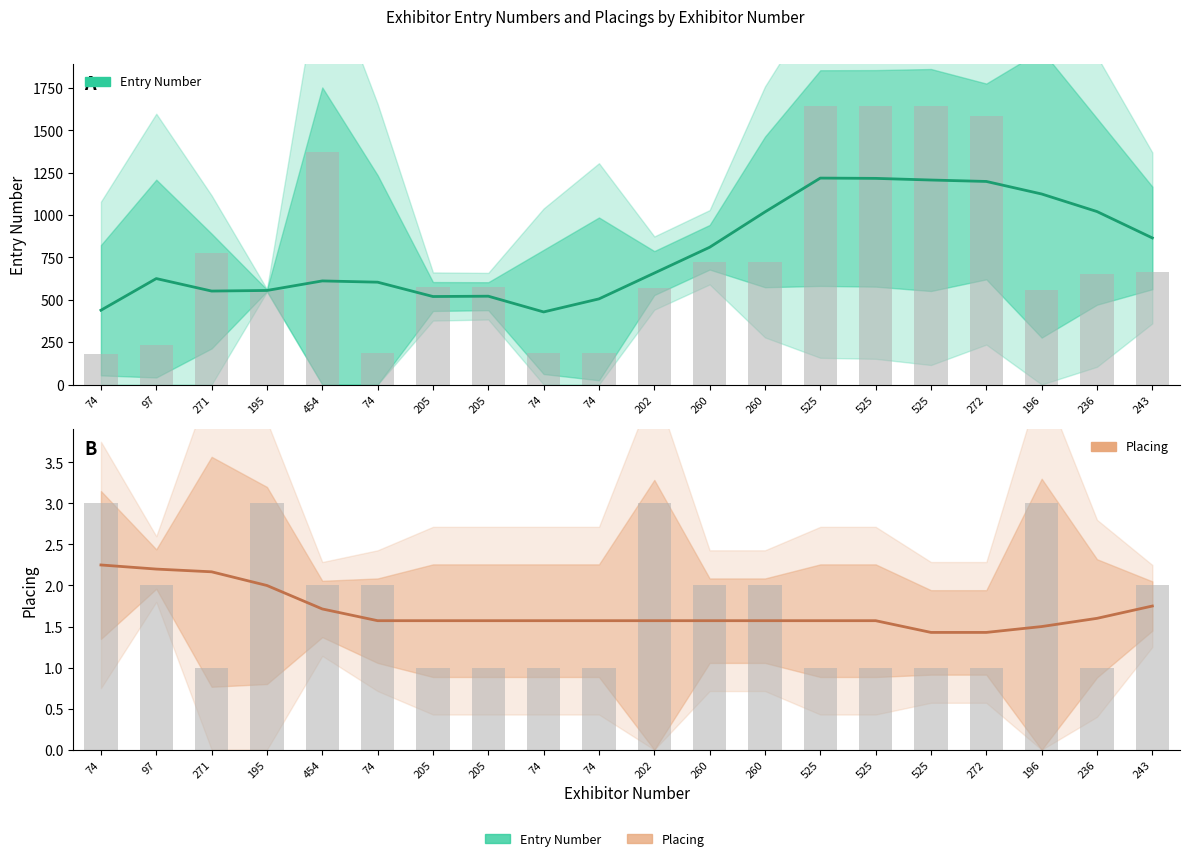

At which category is the sum across all series the highest?

525